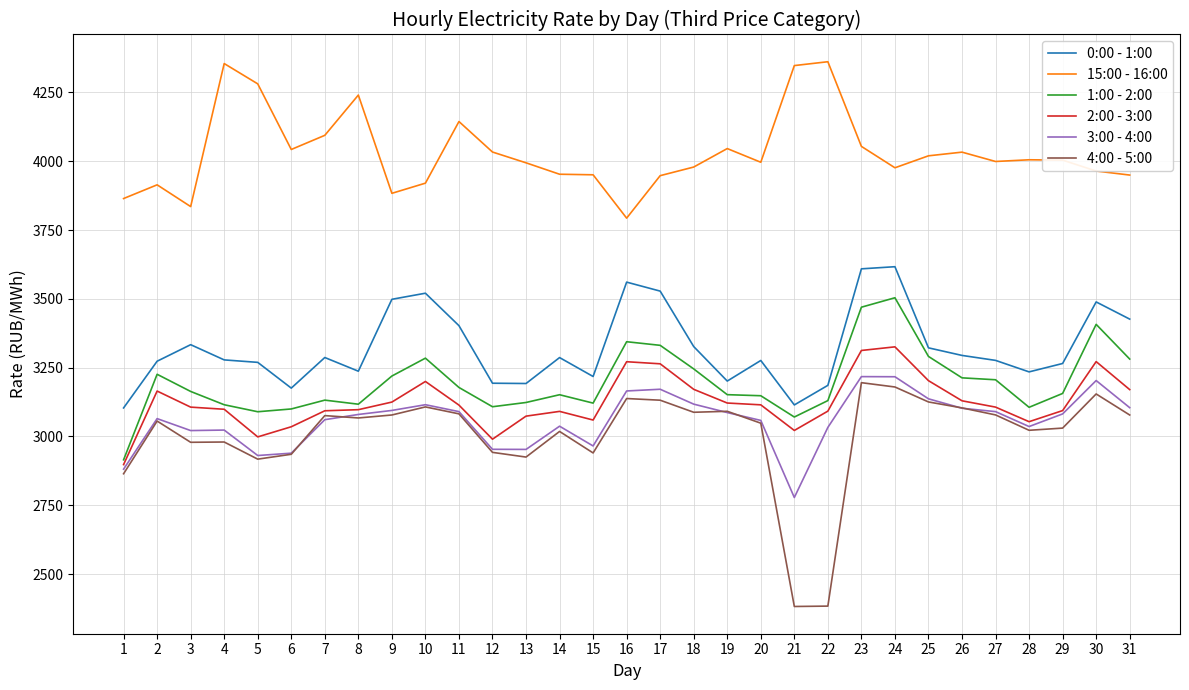

How many values in the 4:00 - 5:00 series exceed 3067?

16